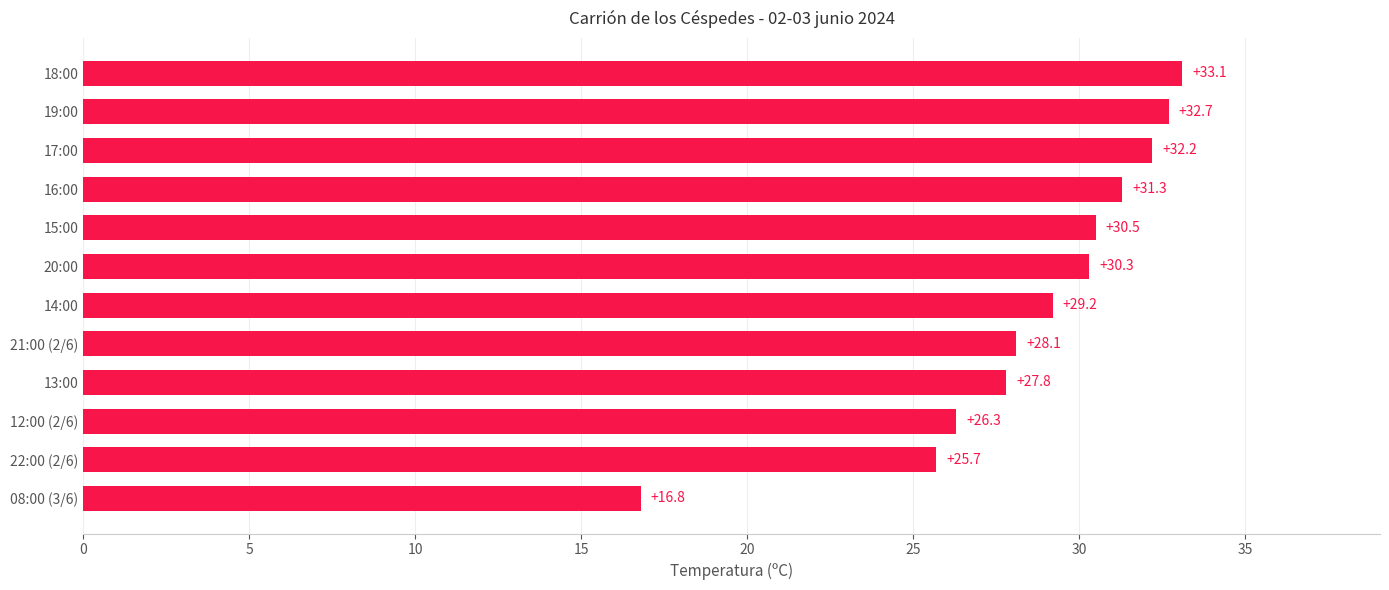

True or false: the data shows 30.3 at 20:00.

True